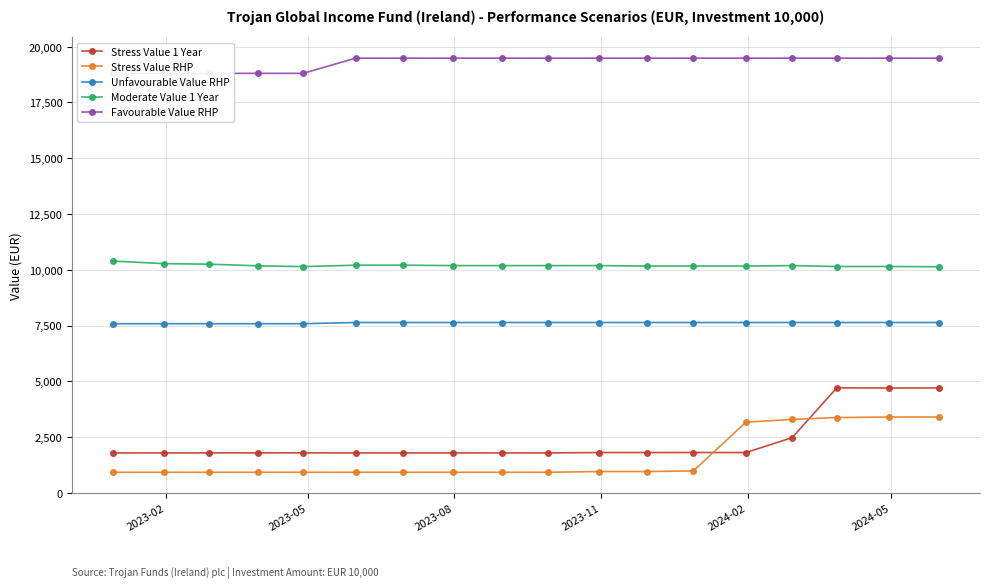

True or false: Stress Value 1 Year and Unfavourable Value RHP cross at least once.

False